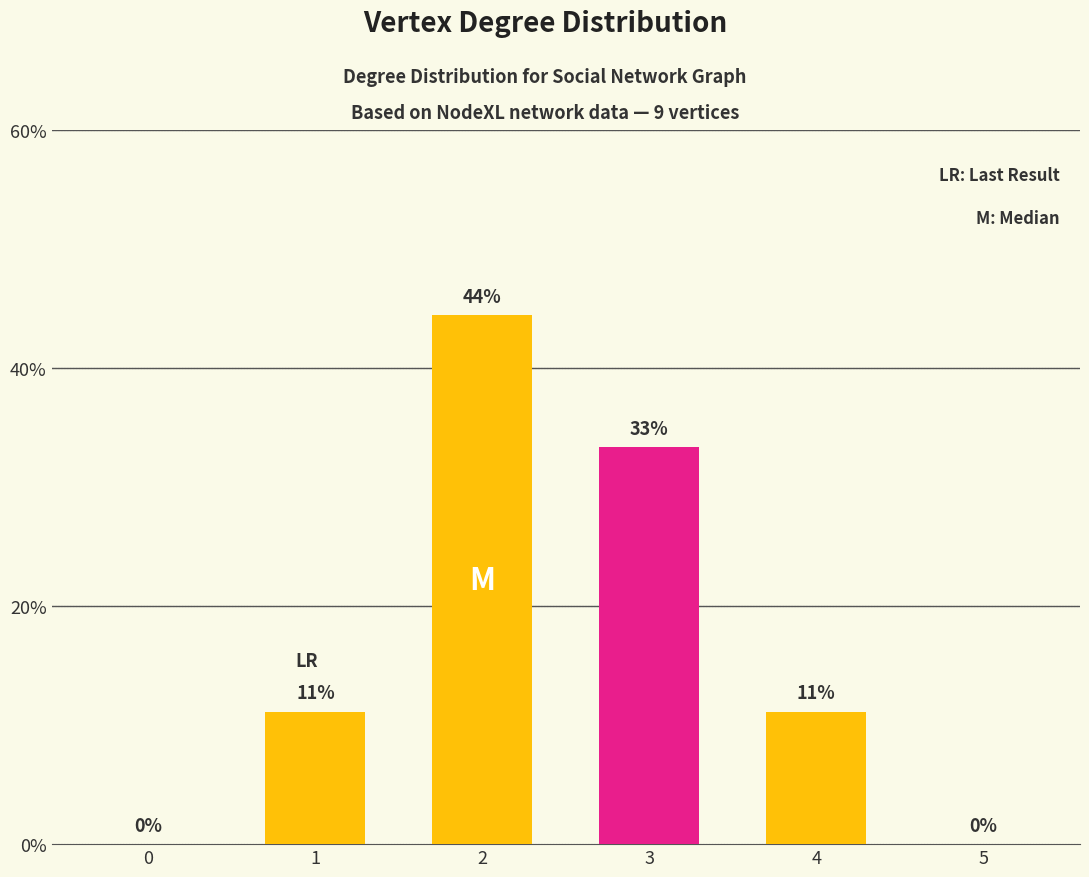

What is the ratio of the value at 2 to the value at 4?

4.0